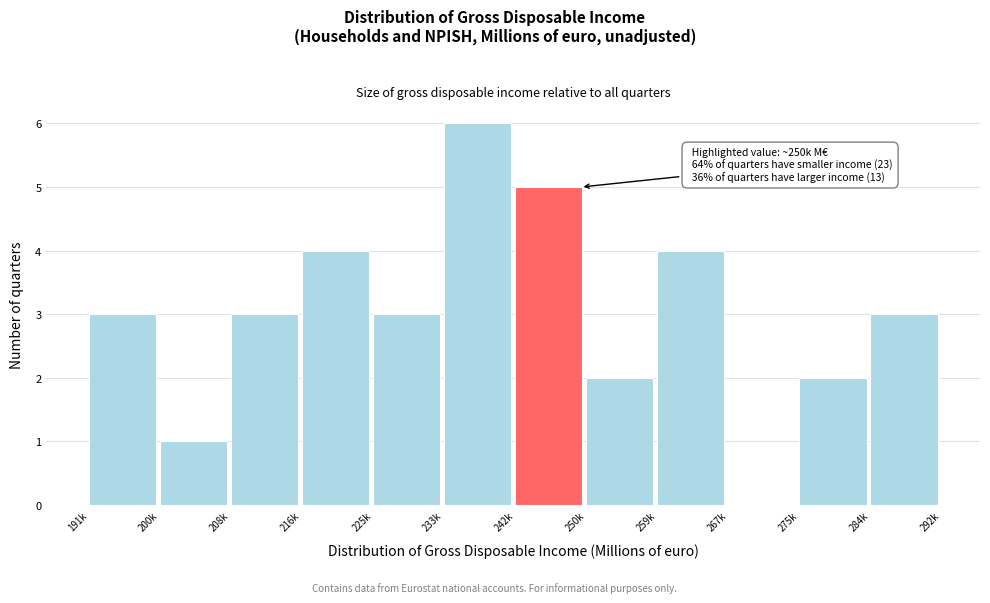

Reading left to right, transcribe all the data shown in this chart.

191k=3	200k=1	208k=3	216k=4	225k=3	233k=6	242k=5	250k=2	259k=4	267k=0	275k=2	284k=3